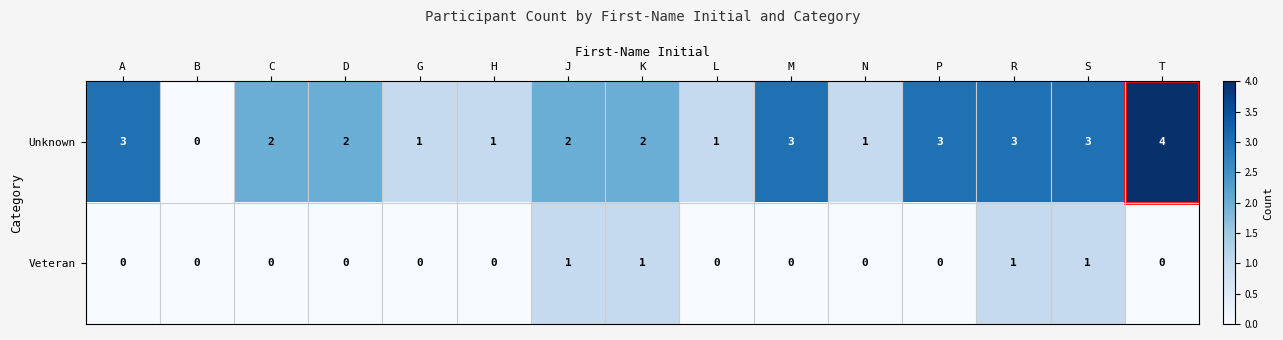

Count the number of data series in this chart.

2